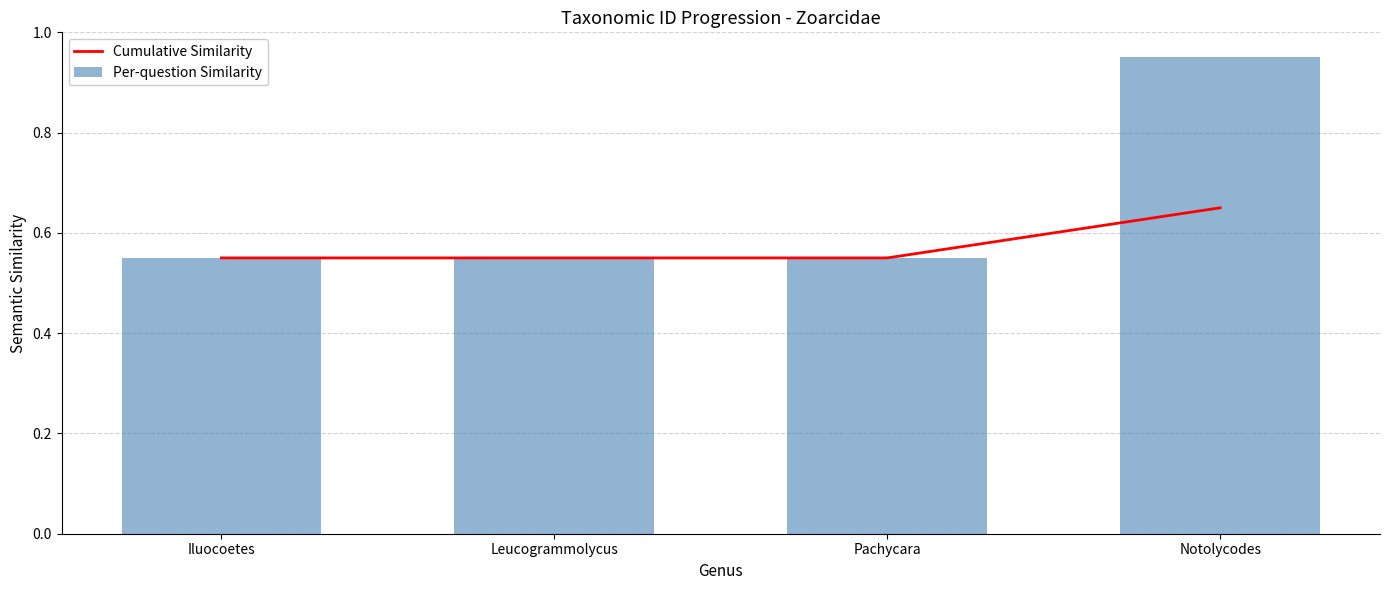

Rank the series by their average value, from lowest to highest.

Cumulative Similarity, Per-question Similarity